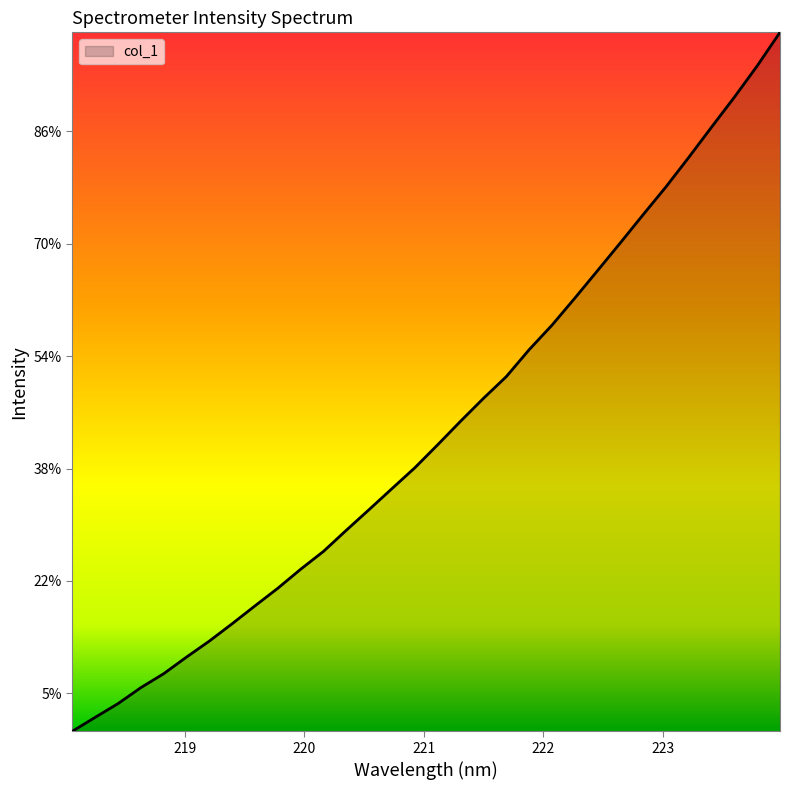

Does the chart display data point markers on the line(s)?

No